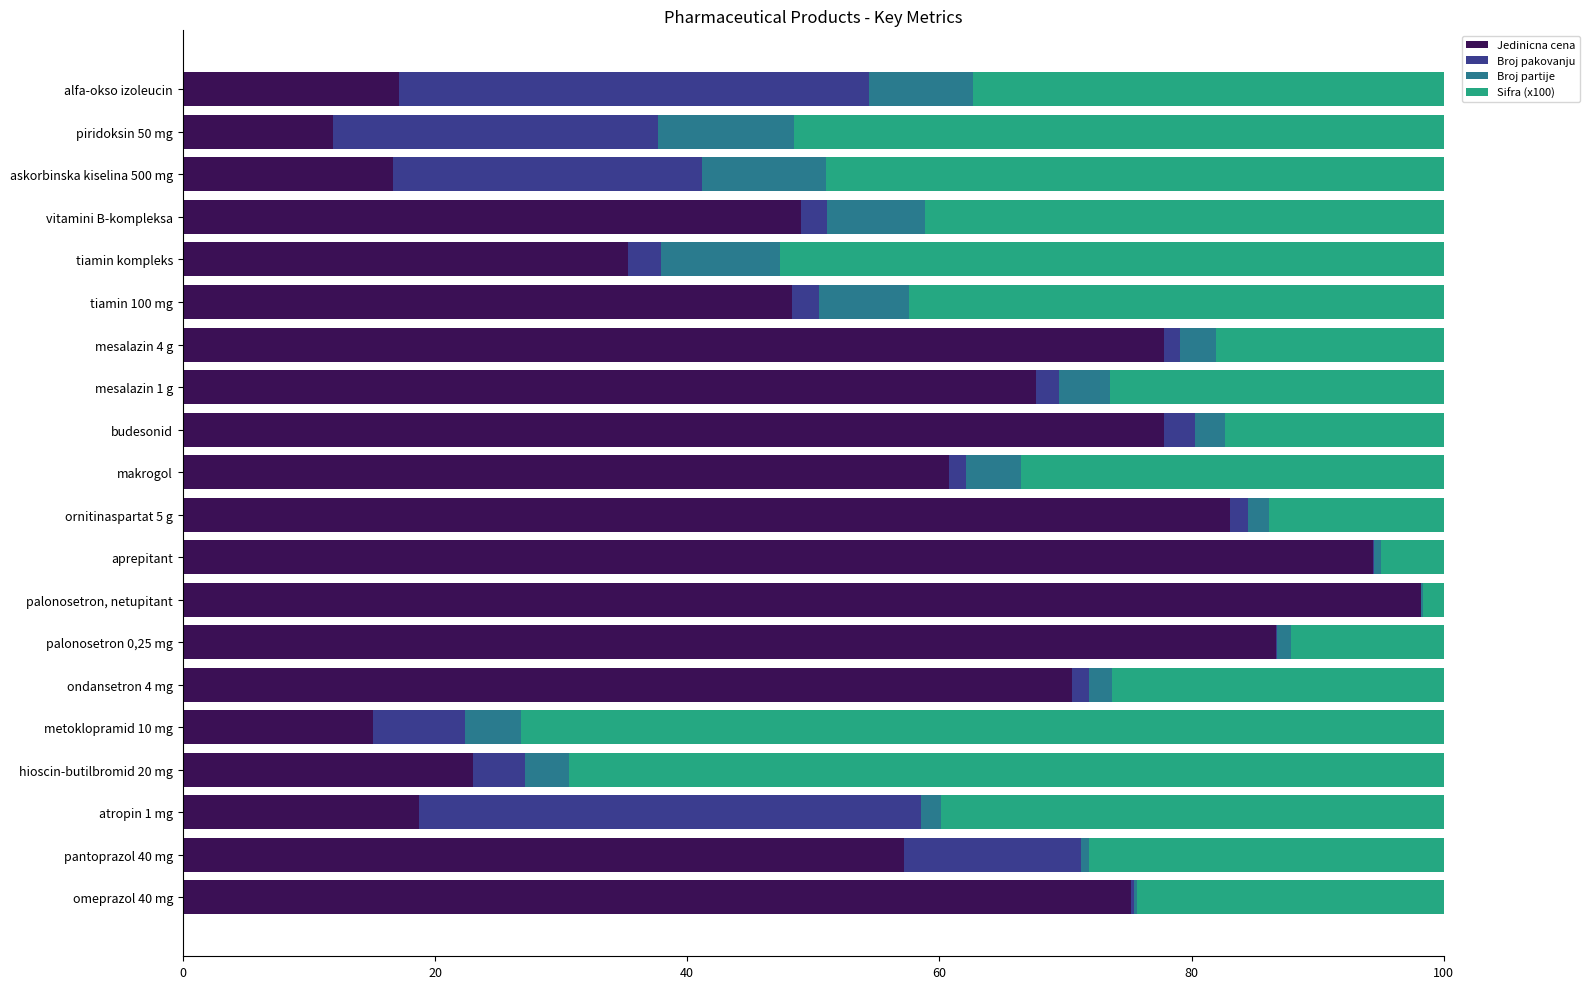

What is the sum of all Jedinicna cena values?

1084.4